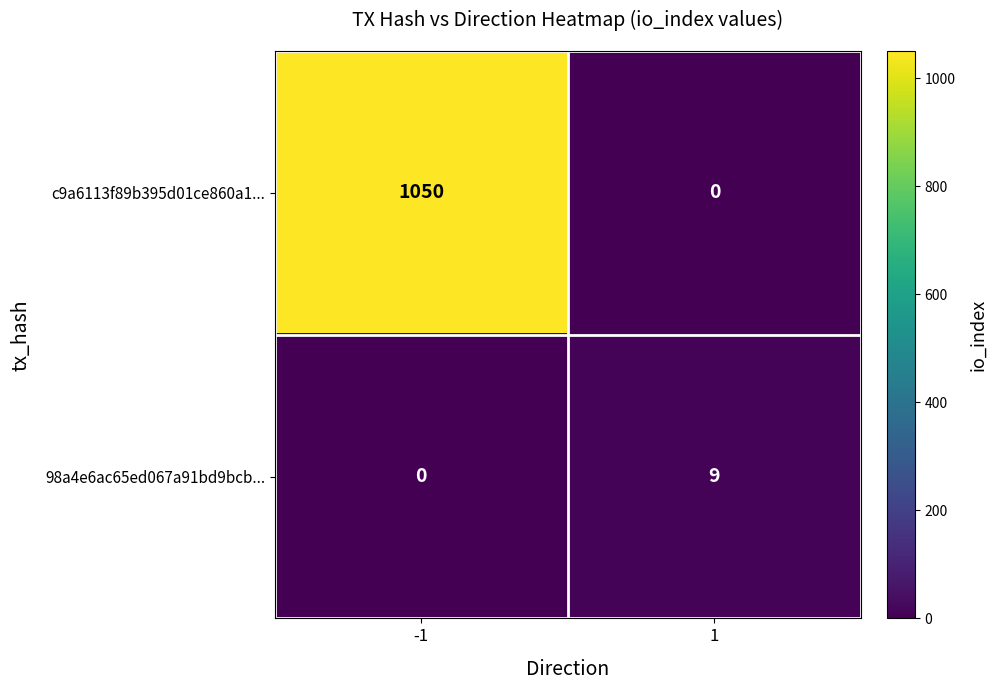

Rank the series by their maximum value, from lowest to highest.

98a4e6ac65ed067a91bd9bcb..., c9a6113f89b395d01ce860a1...